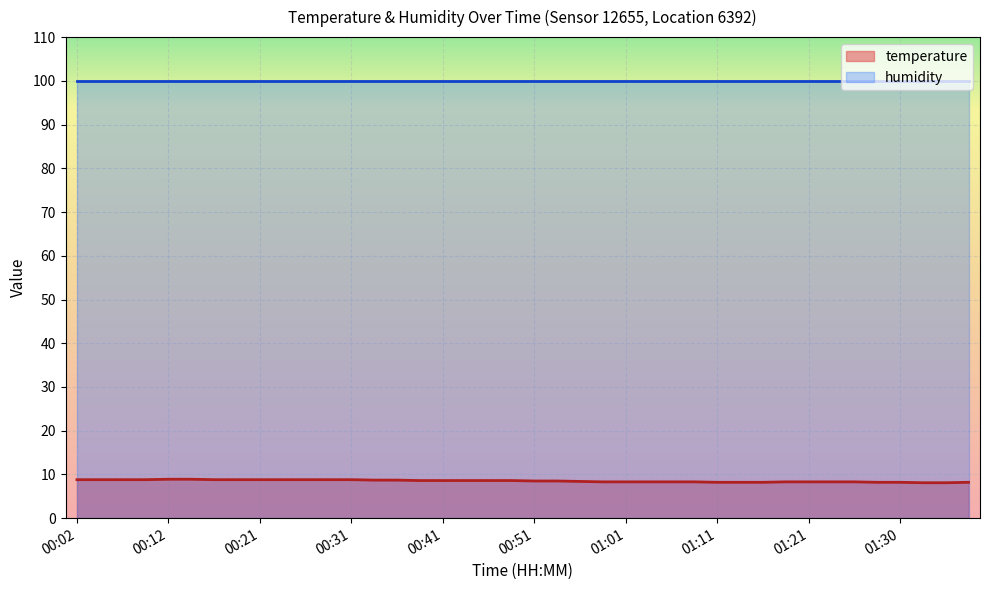

True or false: there are more than 0 points higher than both neighbors.

False